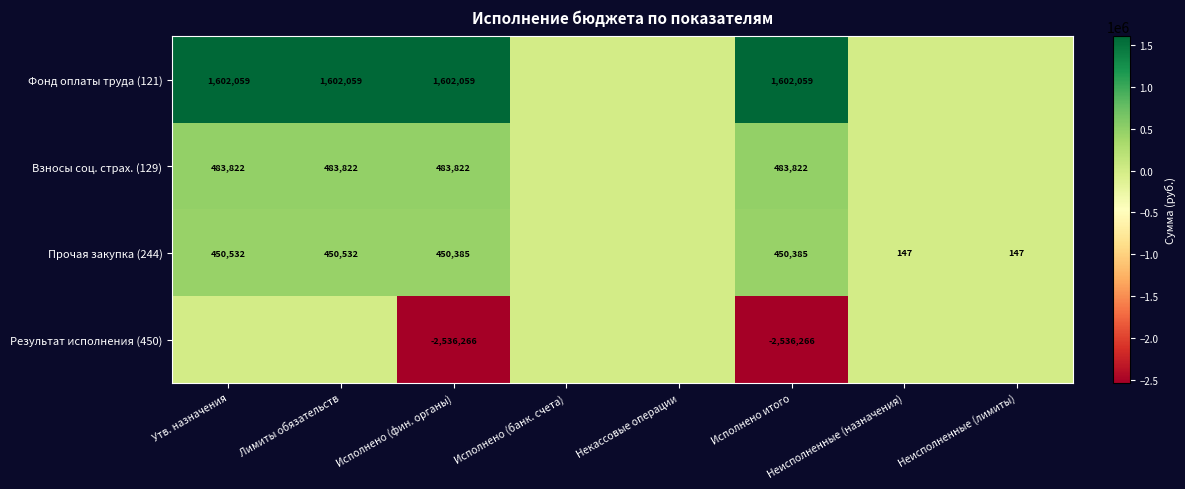

True or false: Результат исполнения (450) has a value of -4482458 at Исполнено итого.

False